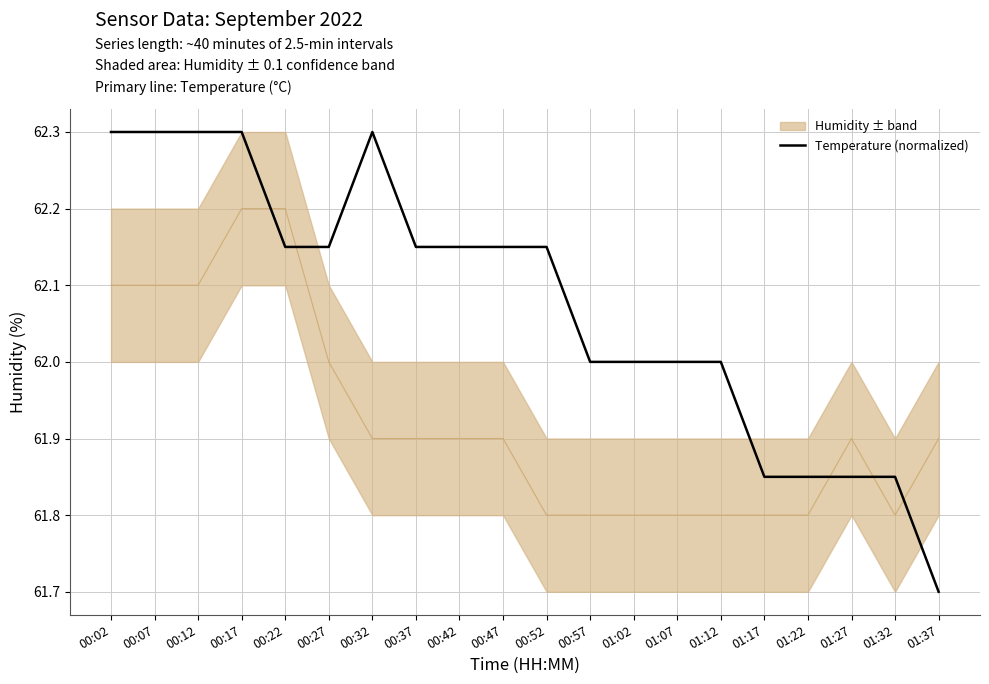

What is the greatest value displayed?

62.3